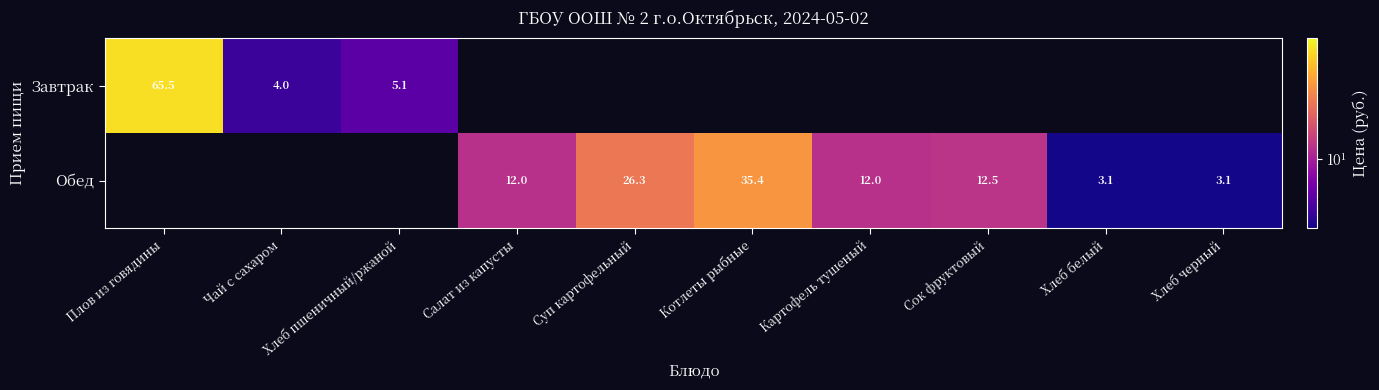

Which series has the largest range (max minus min)?

Завтрак